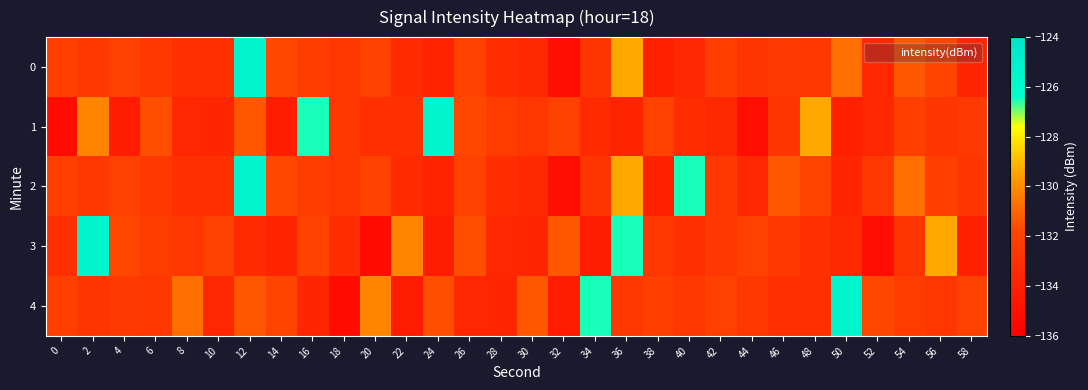

Which series changed the most between 4 and 16?

1